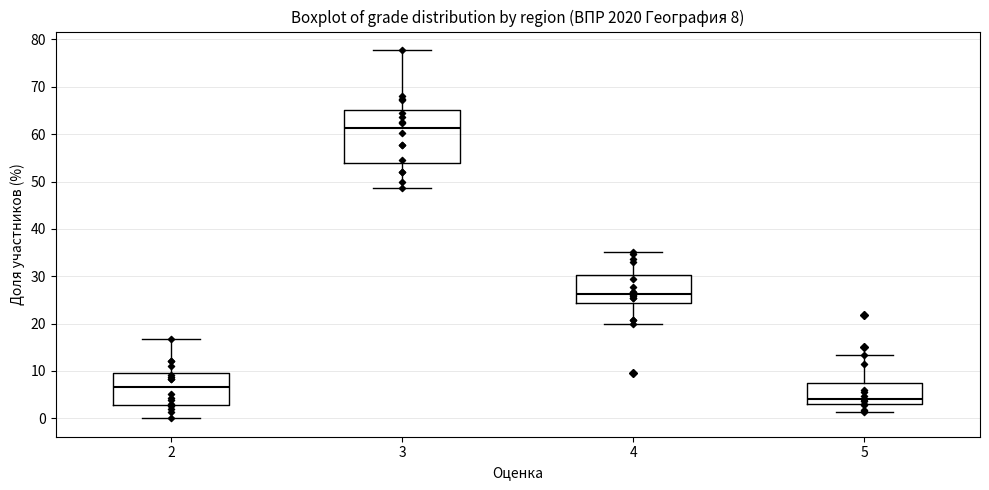

Which box has the highest median line?

3